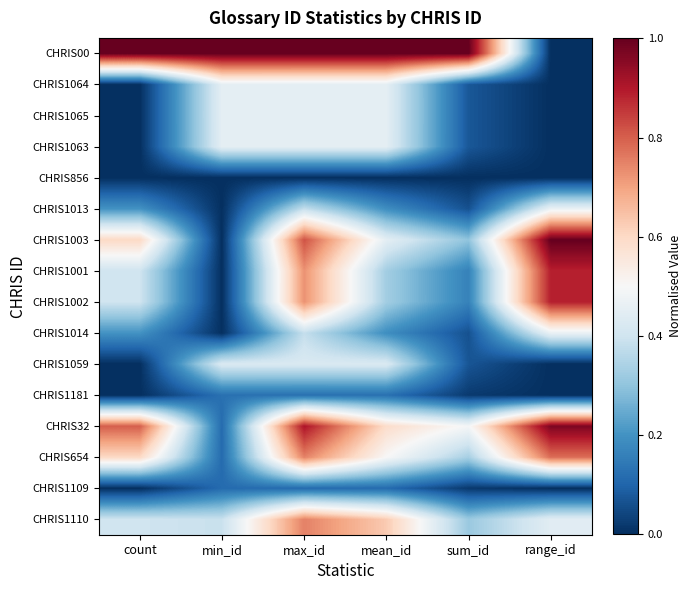

How many distinct data groups are displayed?

16